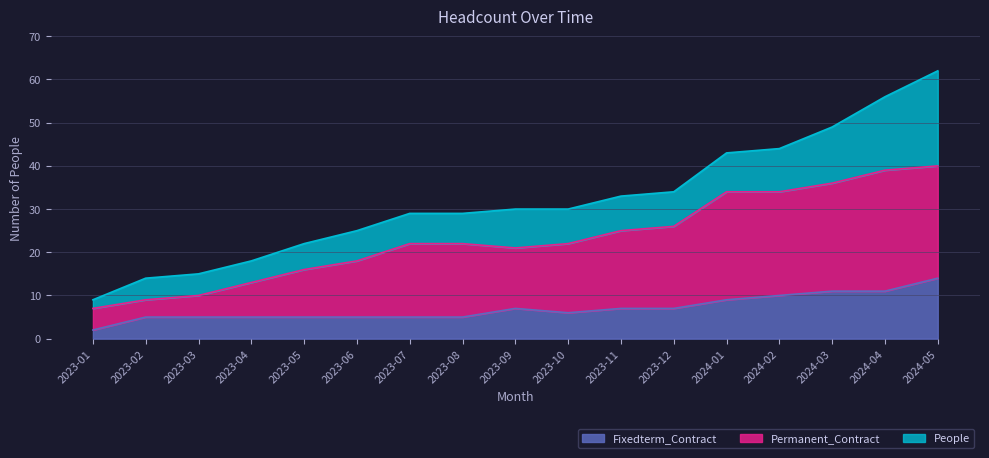

The Permanent_Contract series shows 39 at 2024-04. True or false?

True